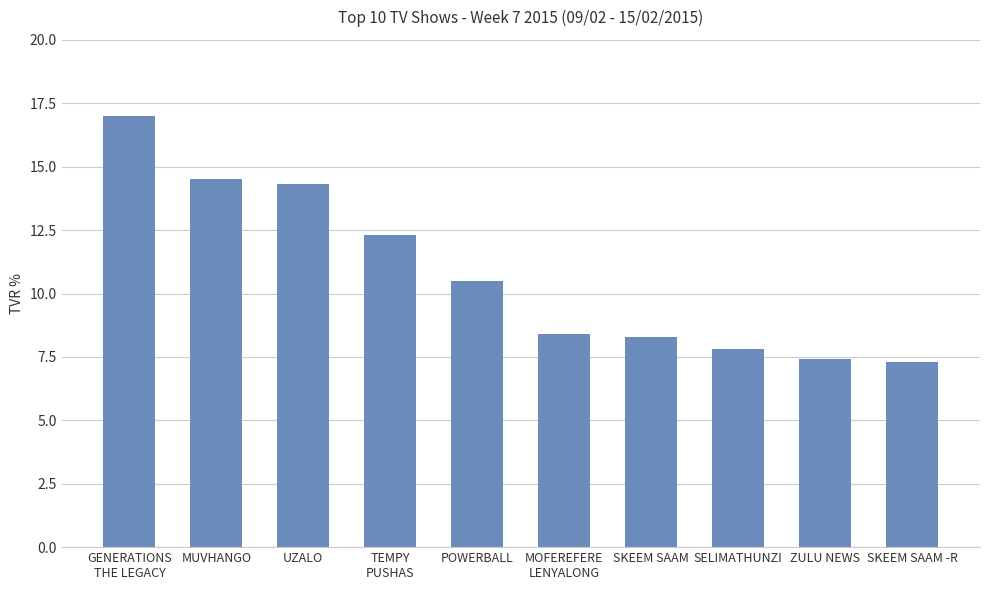

What is the sum of the values at SELIMATHUNZI and MUVHANGO?

22.3